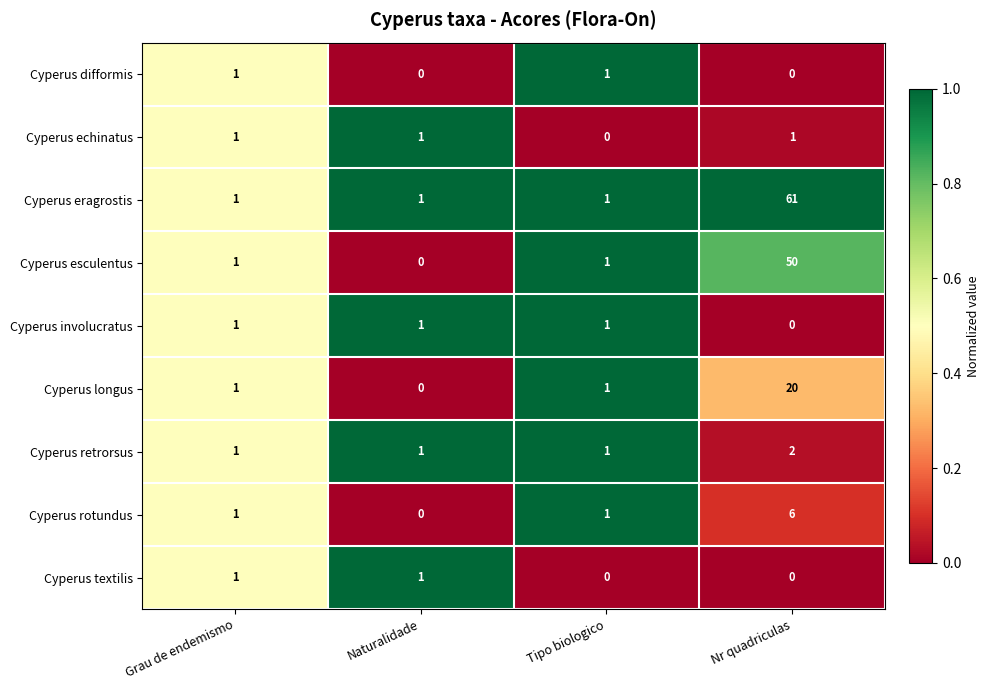

Which series has the largest total across all categories?

Cyperus eragrostis